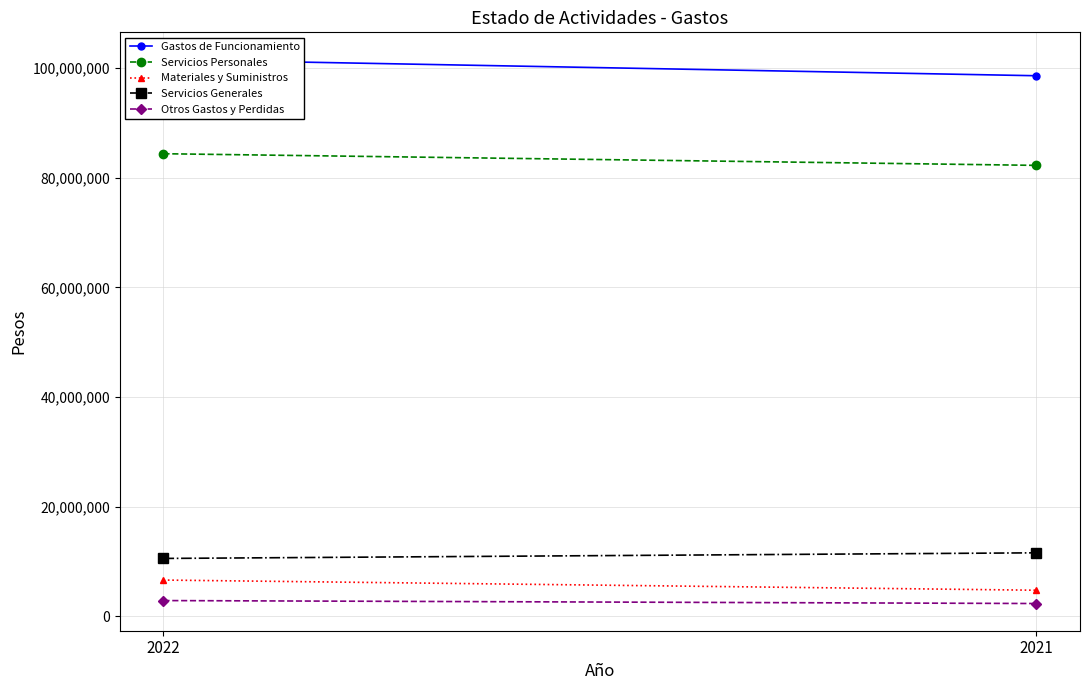

What is the approximate value of Materiales y Suministros at 2022?

6621063